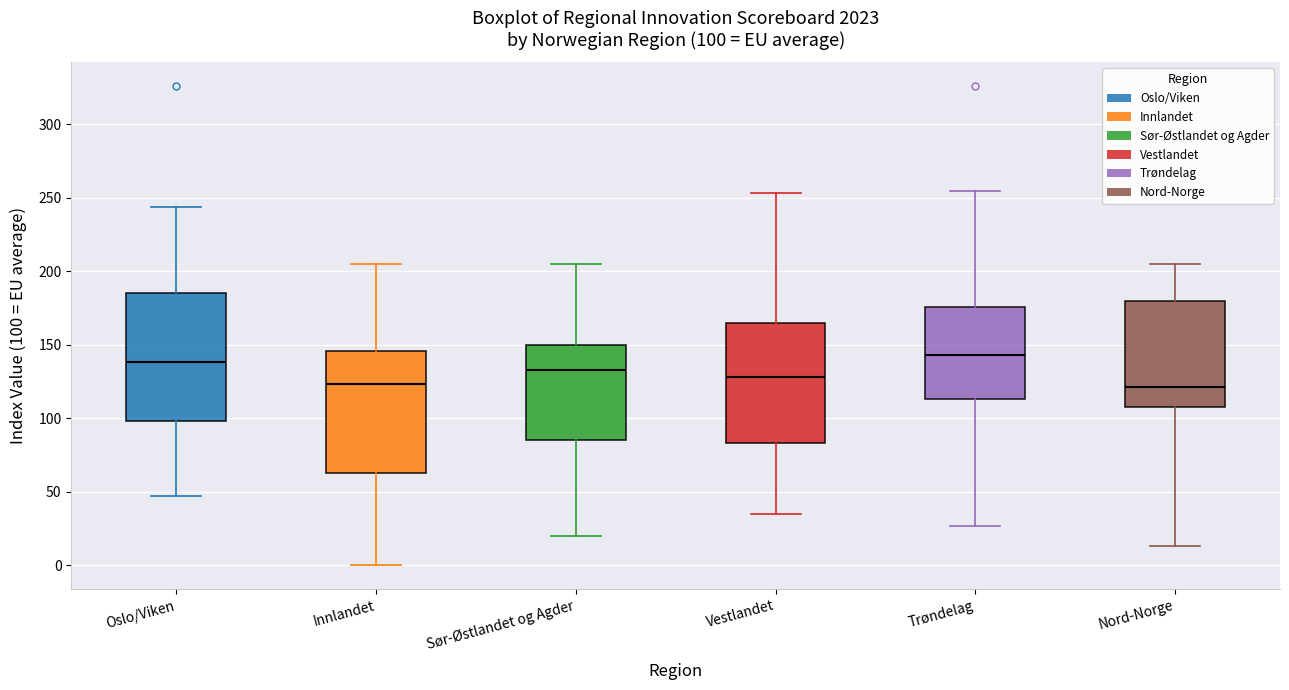

Which box's median line is the highest?

Trøndelag